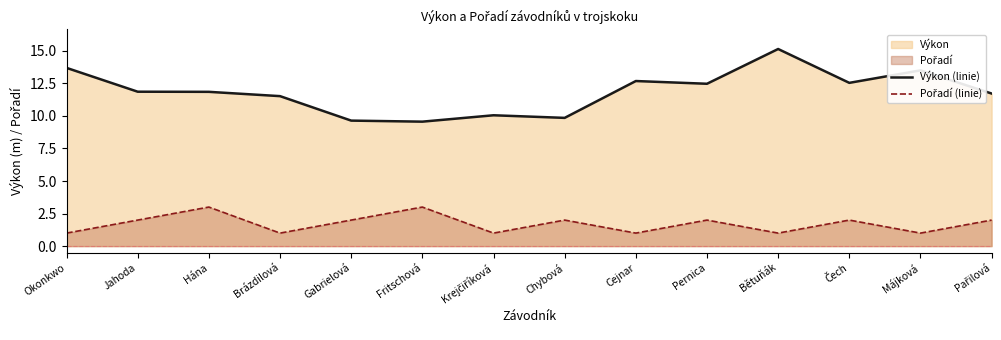

Does the chart have visible grid lines?

No